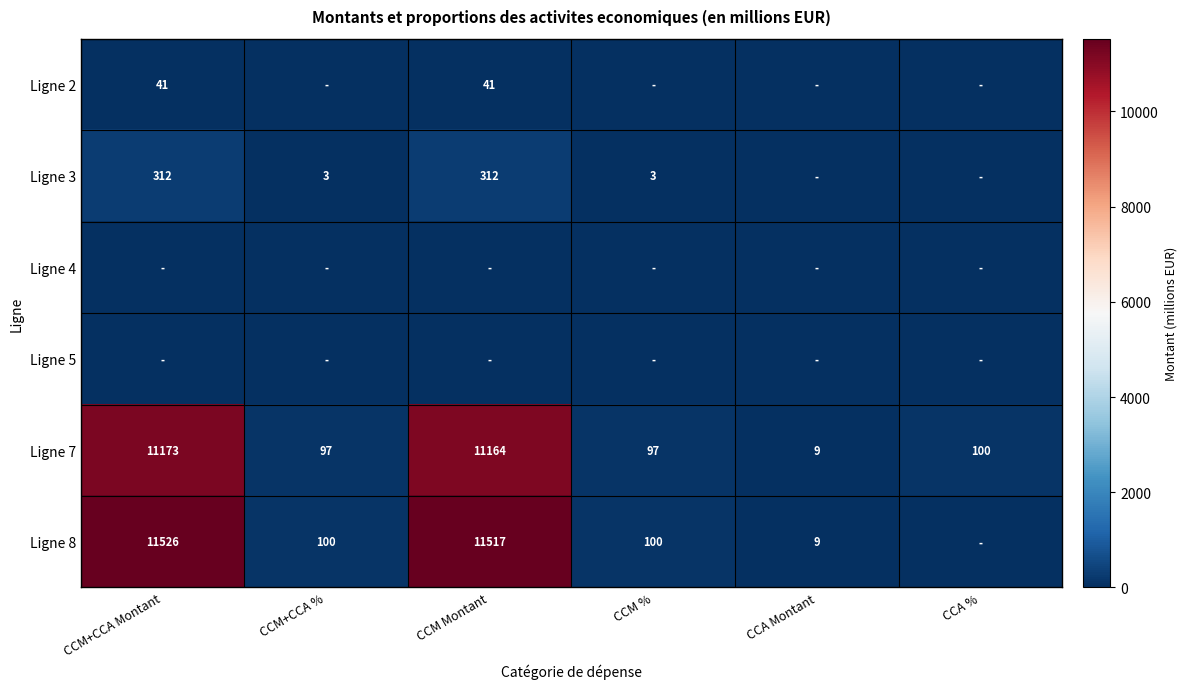

The value of Ligne 8 at CCM Montant is 11517. True or false?

True